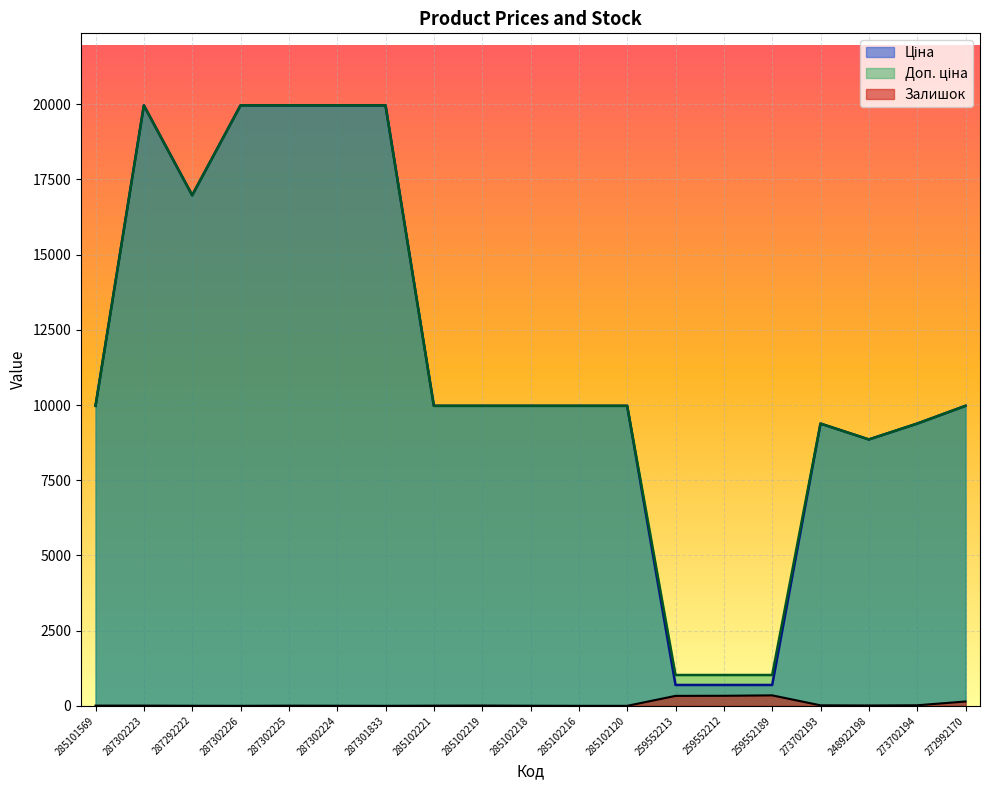

At how many categories does at least one series exceed 11835?

6